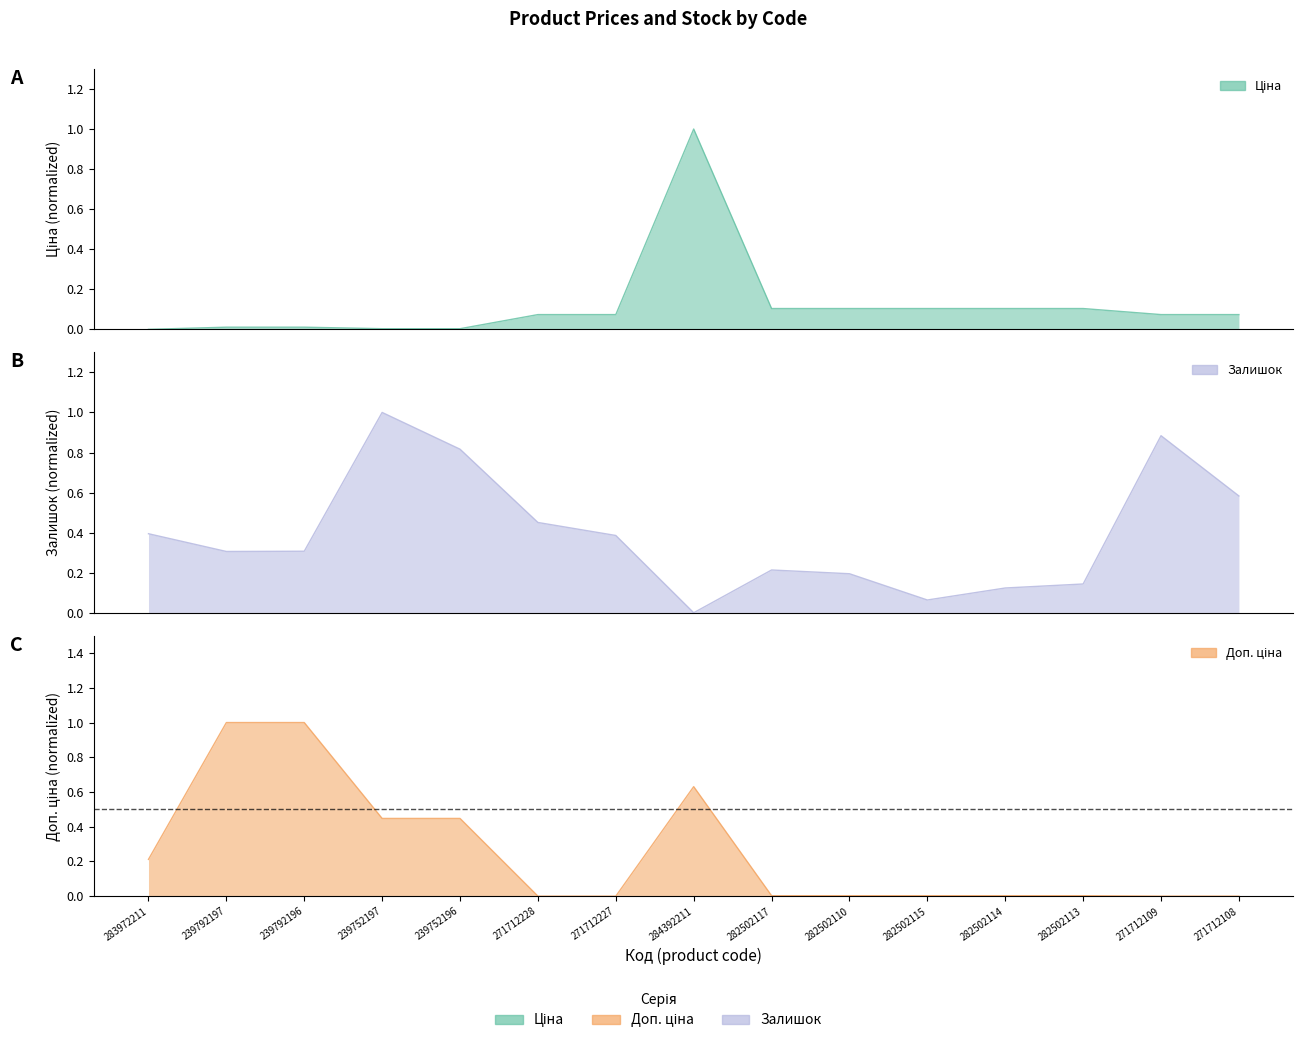

What is the difference between the second highest and minimum values in the Доп. ціна series?

1.0